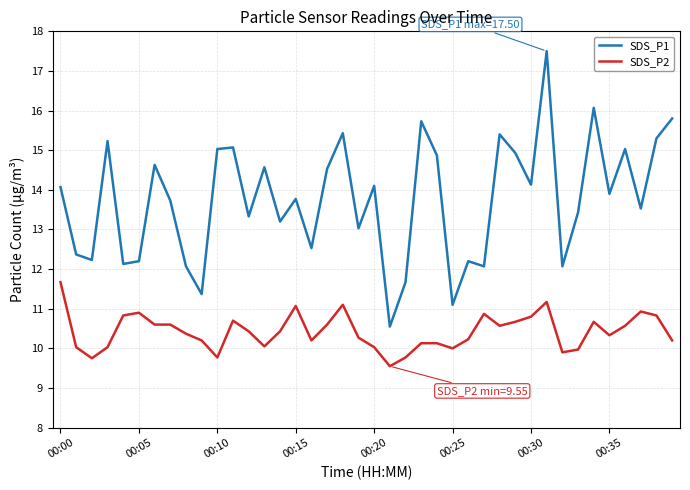

Which series has the widest spread of values?

SDS_P1